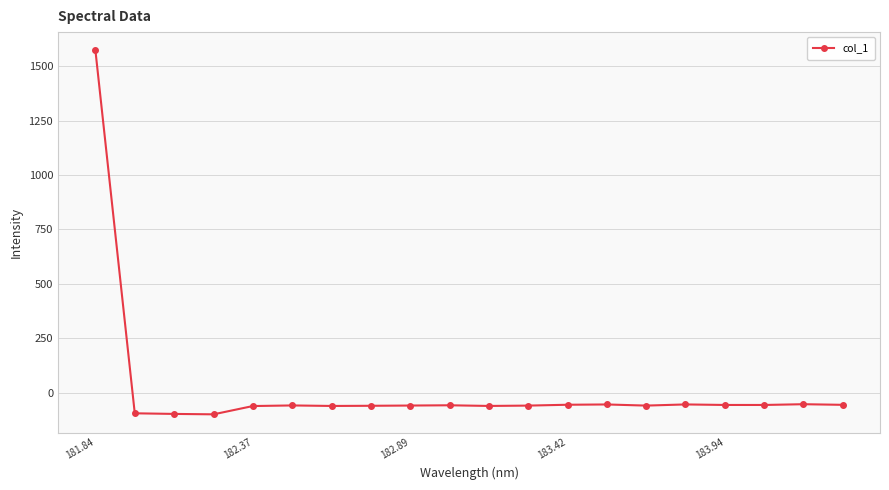

What is the value of the 1st point from the left?

1572.3